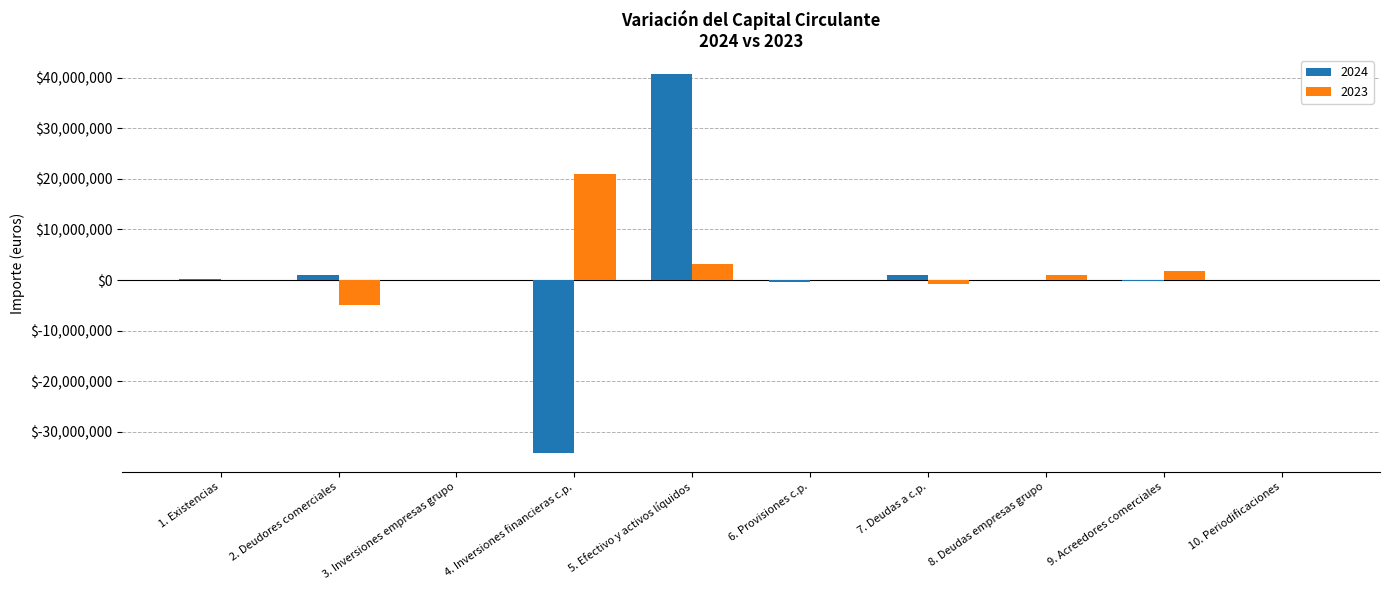

Is the value of 2023 at 1. Existencias greater than the value of 2024 at 4. Inversiones financieras c.p.?

Yes